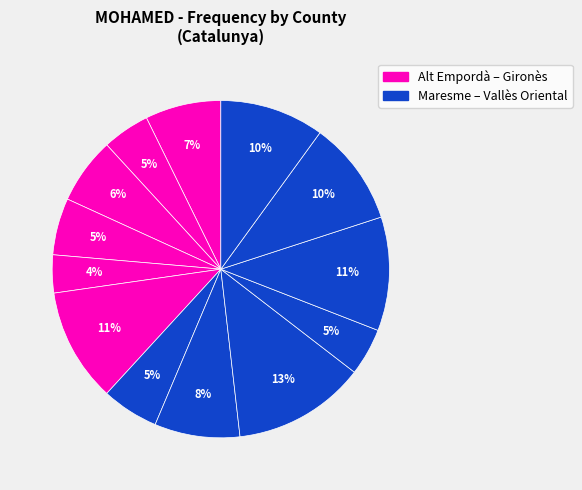

How many slices are in this pie chart?

13